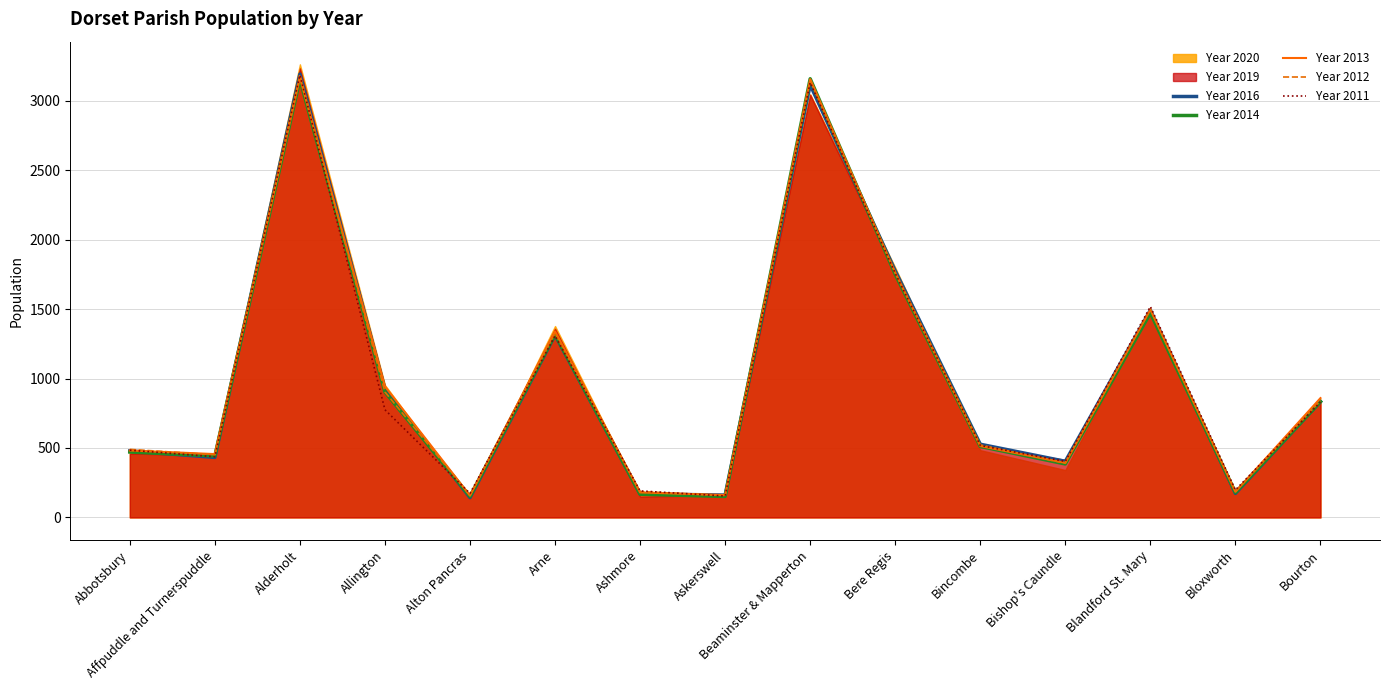

At which category does the chart reach its minimum across all series?

Alton Pancras